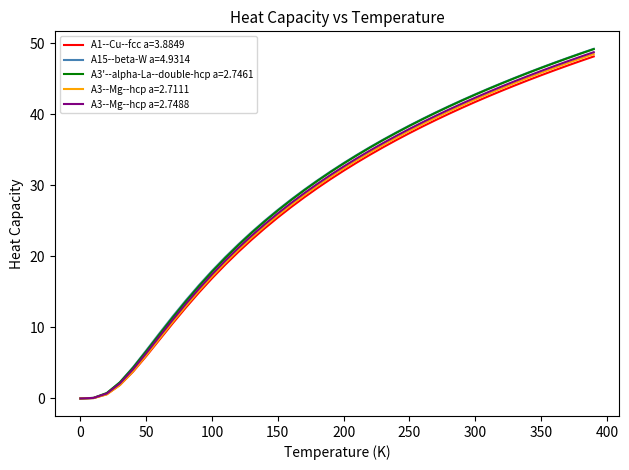

What is the maximum value shown in the chart?

49.2